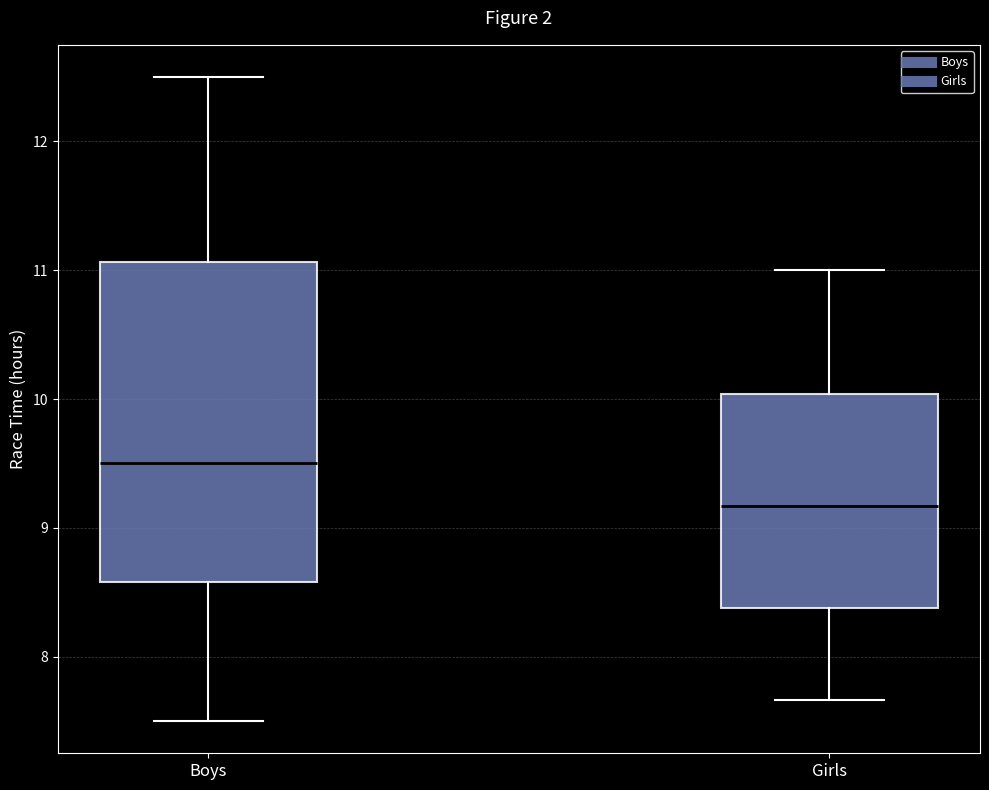

Which box has the lowest median line?

Girls